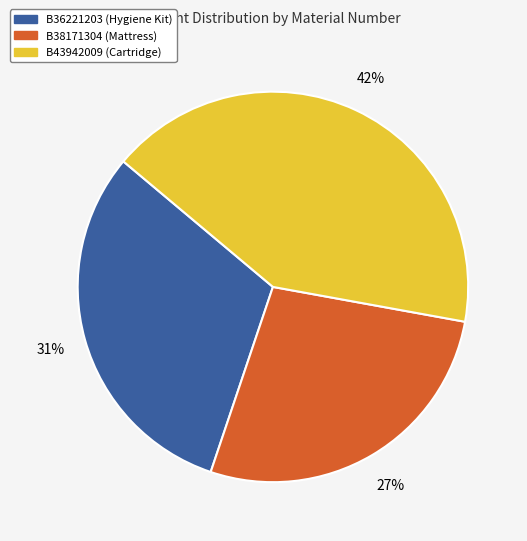

Is there any slice that represents more than half of the pie?

No